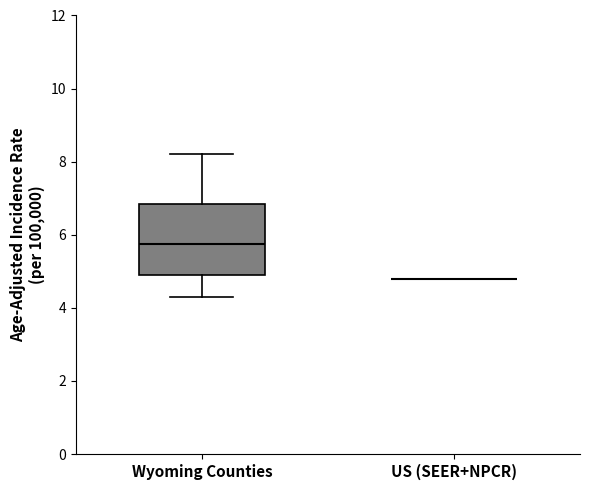

Reading left to right, transcribe this box plot: for each box, give where its median line is, the range the box spans, and where its two whiskers end, as read against the y-axis. The values are not printed on the chart, so give them approximately, as read against the axis.

Wyoming Counties: median 5.8, box 5.0 to 6.8, whiskers 4.4 to 8.2
US (SEER+NPCR): box collapsed to a line at 4.8, whiskers 4.8 to 4.8